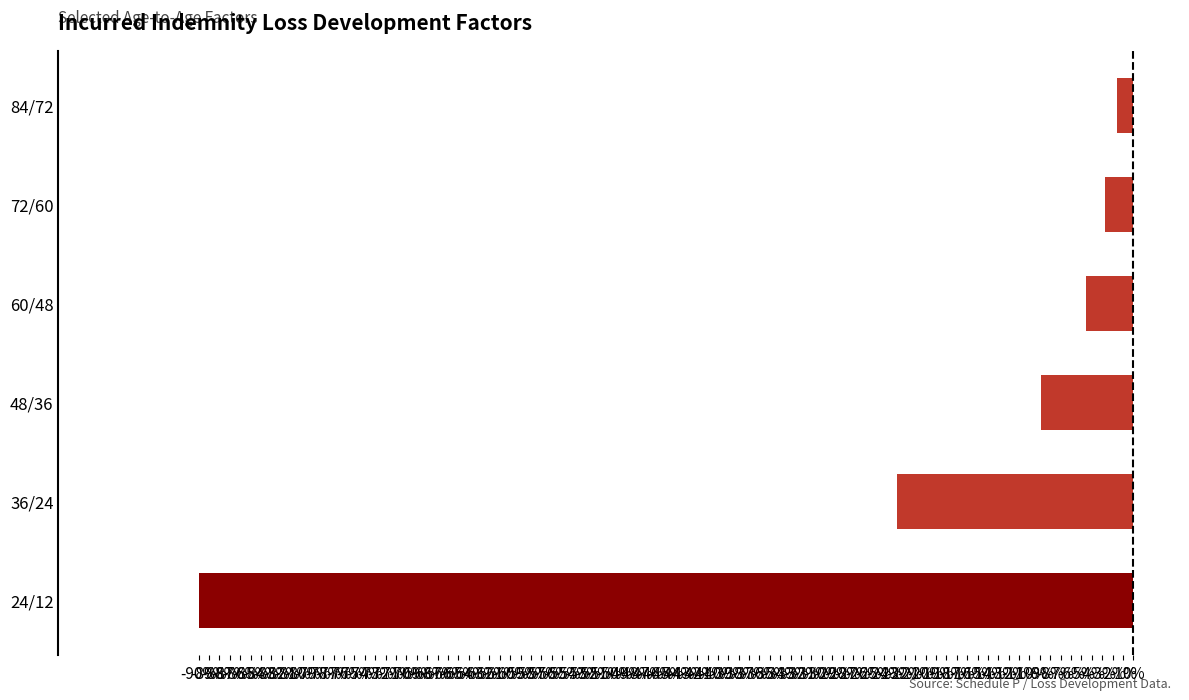

How many values are below -4?

4